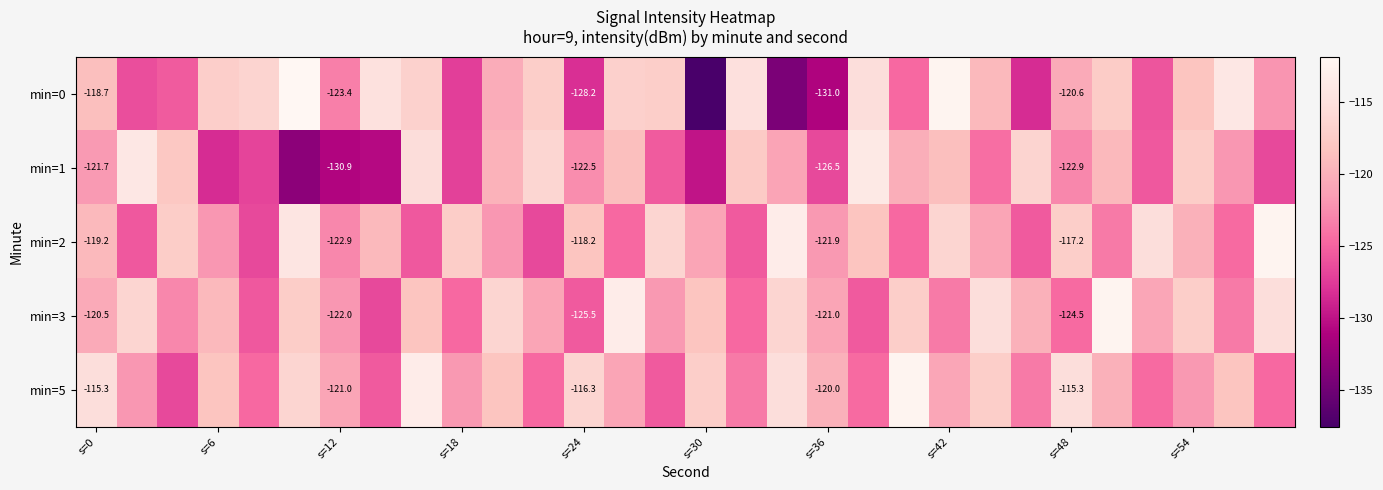

At which label is min=5 closest to -119?

s=6